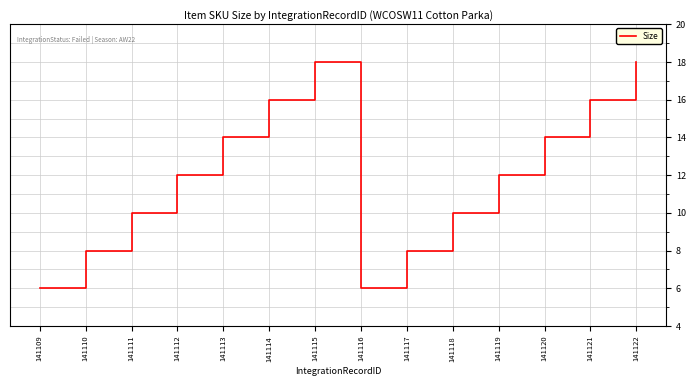

Does the chart have visible grid lines?

Yes